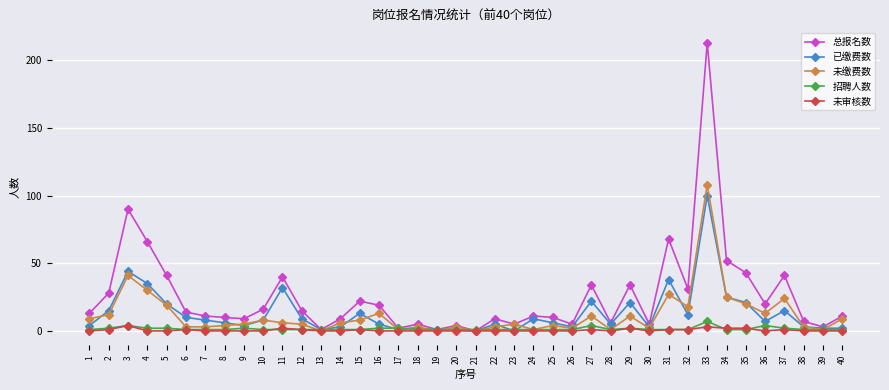

True or false: 招聘人数 has more than 1 interior local peaks.

True